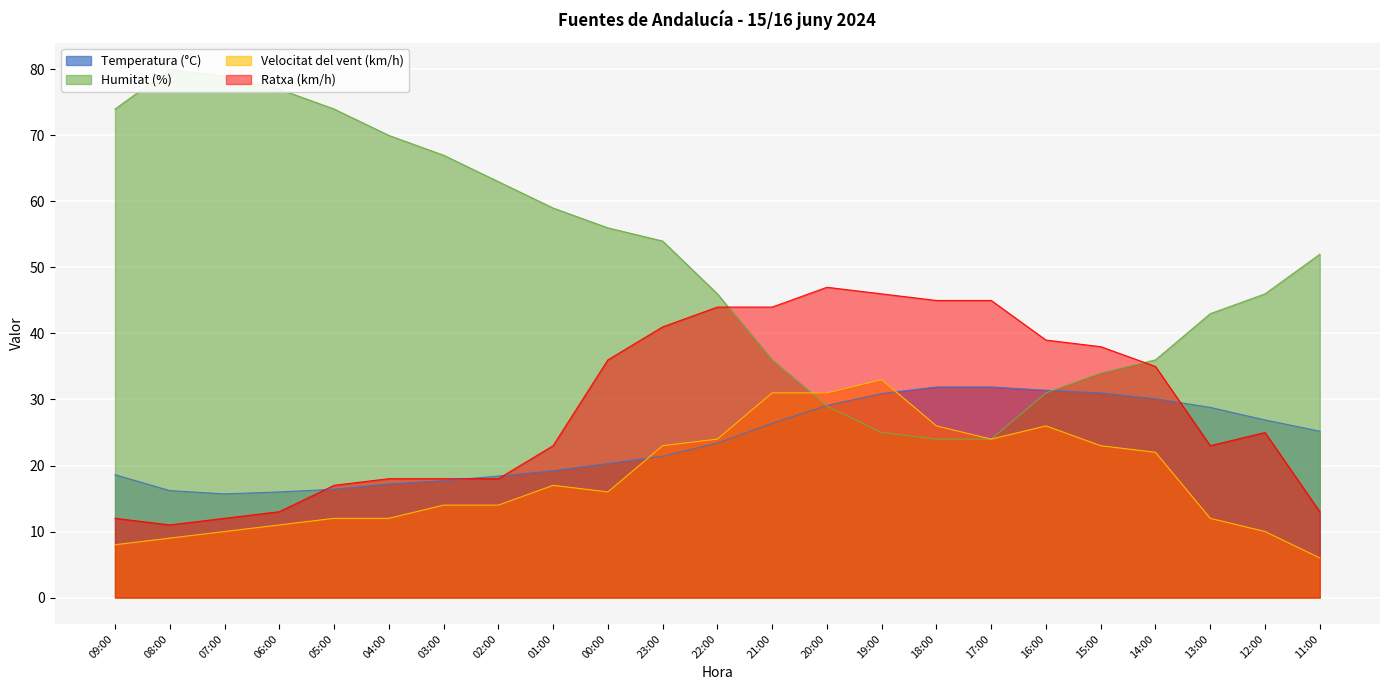

True or false: Velocitat del vent (km/h) has more than 2 interior local peaks.

True